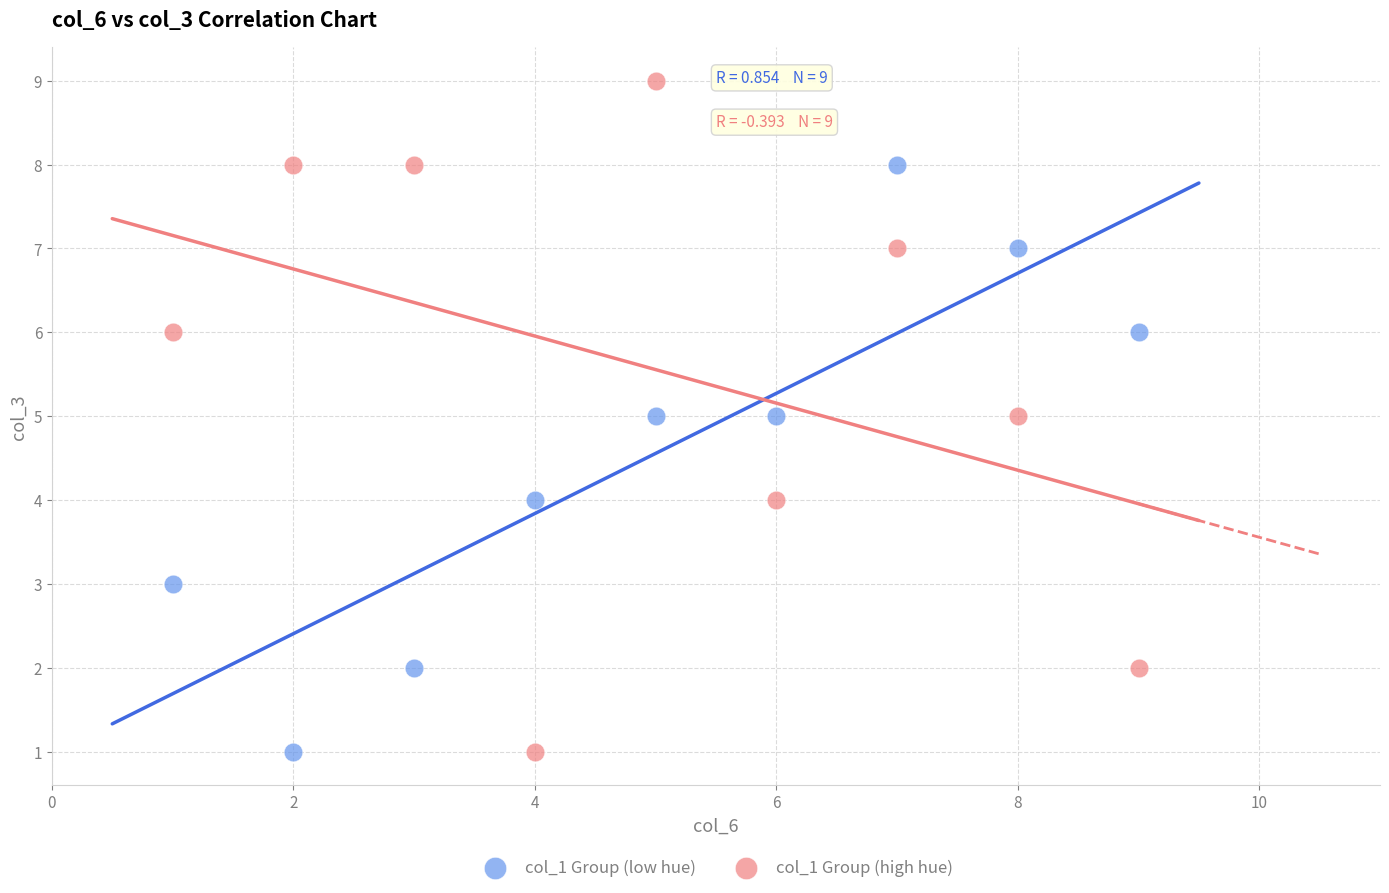

Which series has the largest Y range (max minus min)?

col_1 Group (high hue)